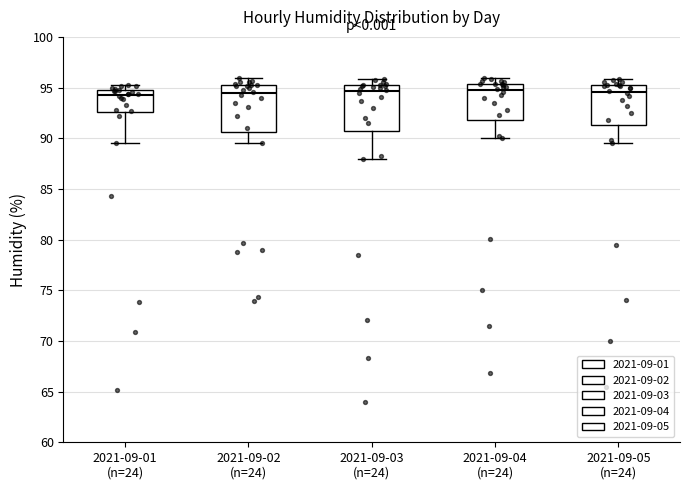

Reading left to right, transcribe this box plot: for each box, give where its median line is, the range the box spans, and where its two whiskers end, as read against the y-axis. The values are not printed on the chart, so give them approximately, as read against the axis.

2021-09-01 (n=24): median 94.5 (just below the box's upper edge), box 92.5 to 94.5, whiskers 89.5 to 95.5
2021-09-02 (n=24): median 94.5, box 90.5 to 95.5, whiskers 89.5 to 96.0
2021-09-03 (n=24): median 94.5, box 90.5 to 95.0, whiskers 88.0 to 96.0
2021-09-04 (n=24): median 95.0, box 92.0 to 95.5, whiskers 90.0 to 96.0
2021-09-05 (n=24): median 94.5, box 91.5 to 95.5, whiskers 89.5 to 96.0